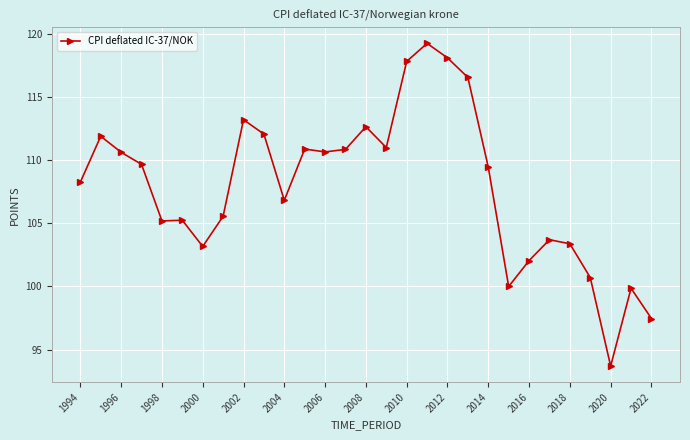

What is the difference between the second highest and second lowest values?

20.6